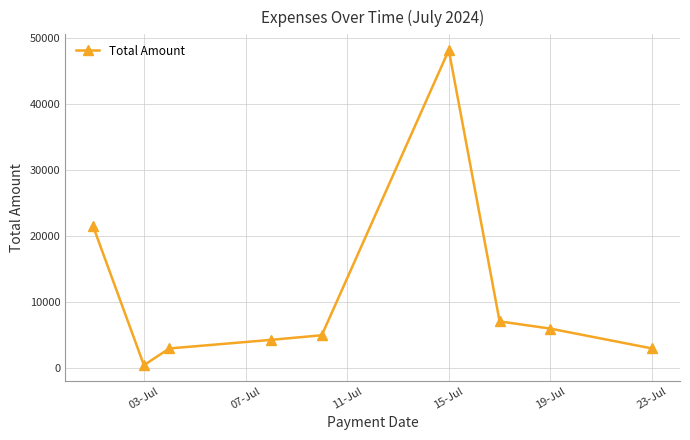

What is the maximum value shown in the chart?

48170